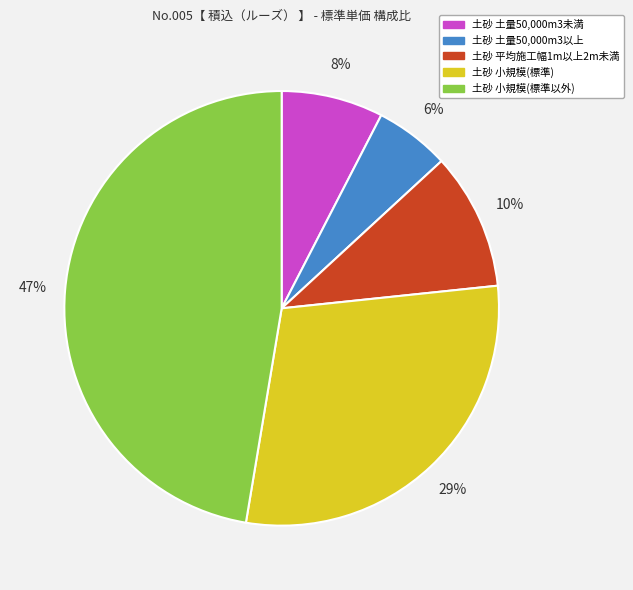

What percentage is the 土砂 平均施工幅1m以上2m未満 slice, to the nearest percent?

10%